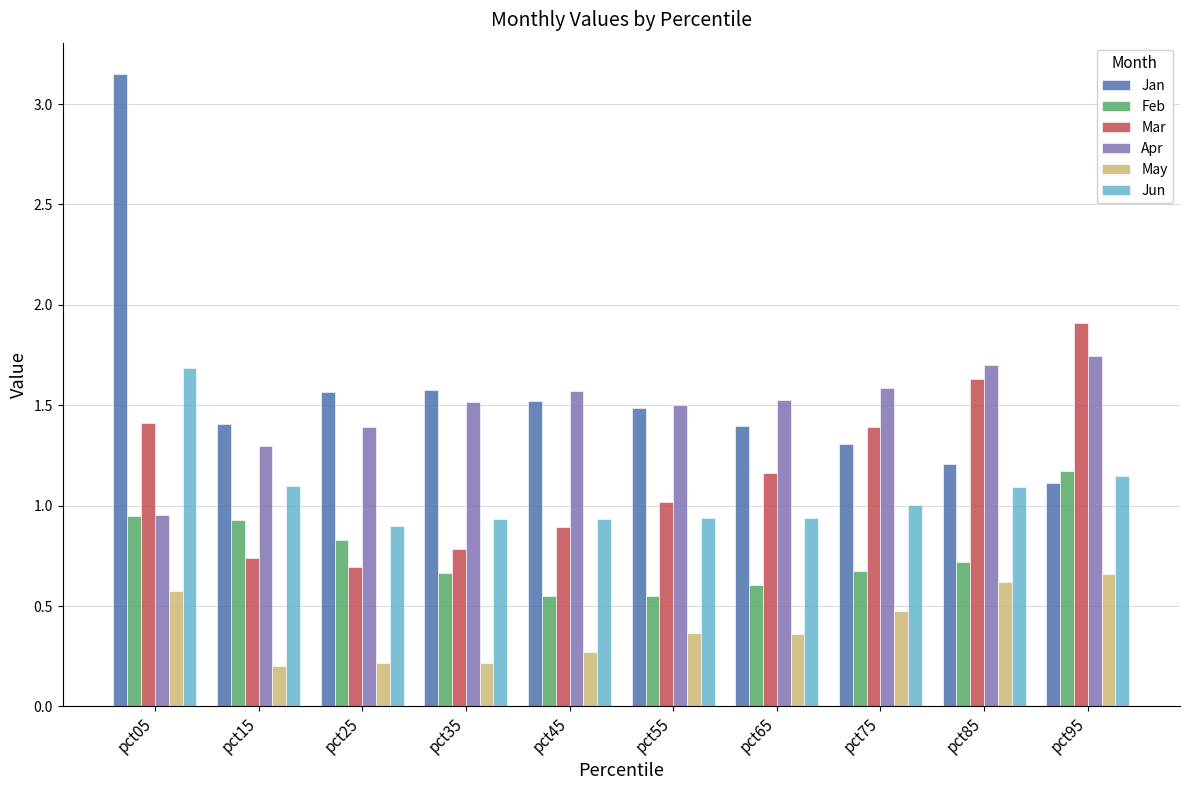

What is the sum of all Feb values?

7.6